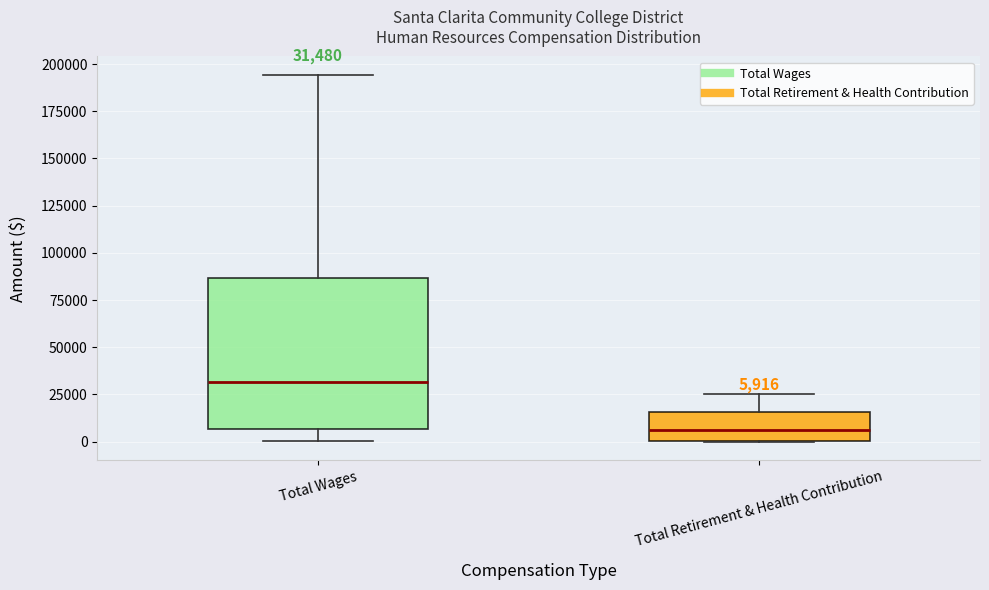

Which box is the tallest, from its lower edge to its upper edge?

Total Wages